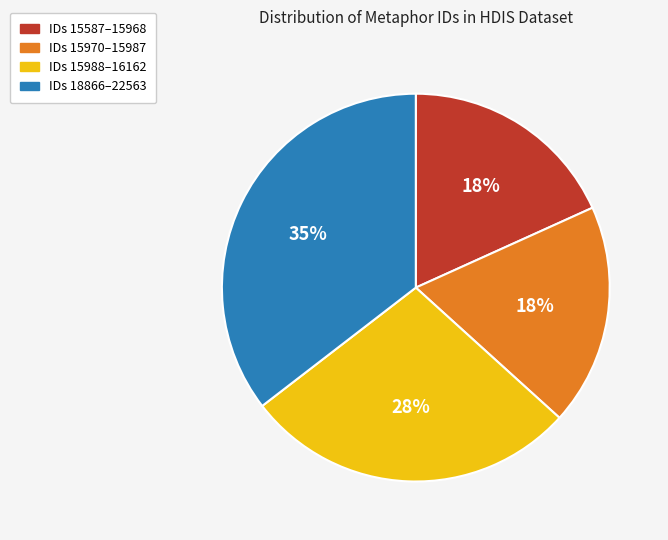

Is there a majority slice in this chart?

No